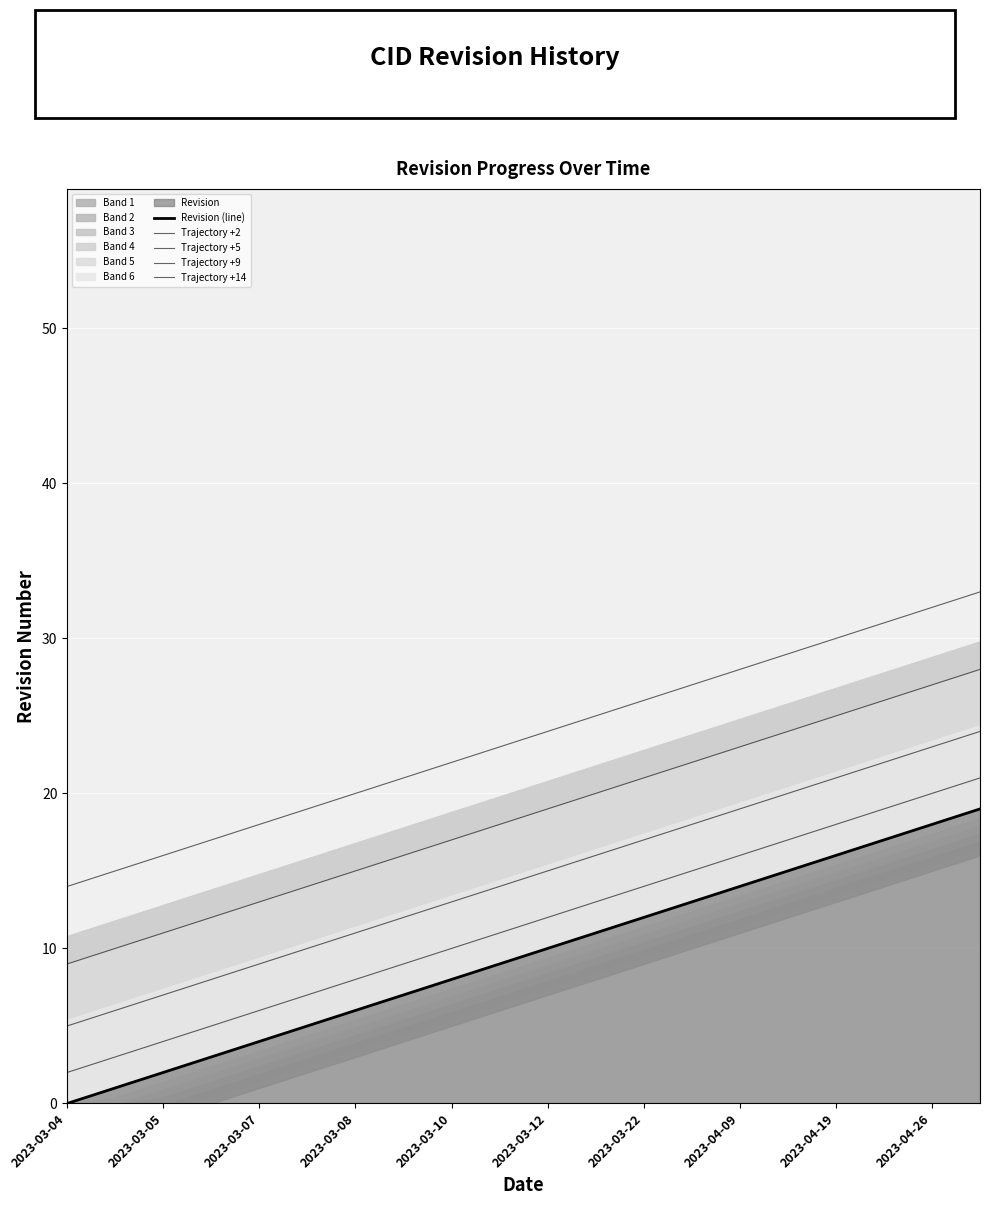

What is the minimum value for Trajectory +5?

5